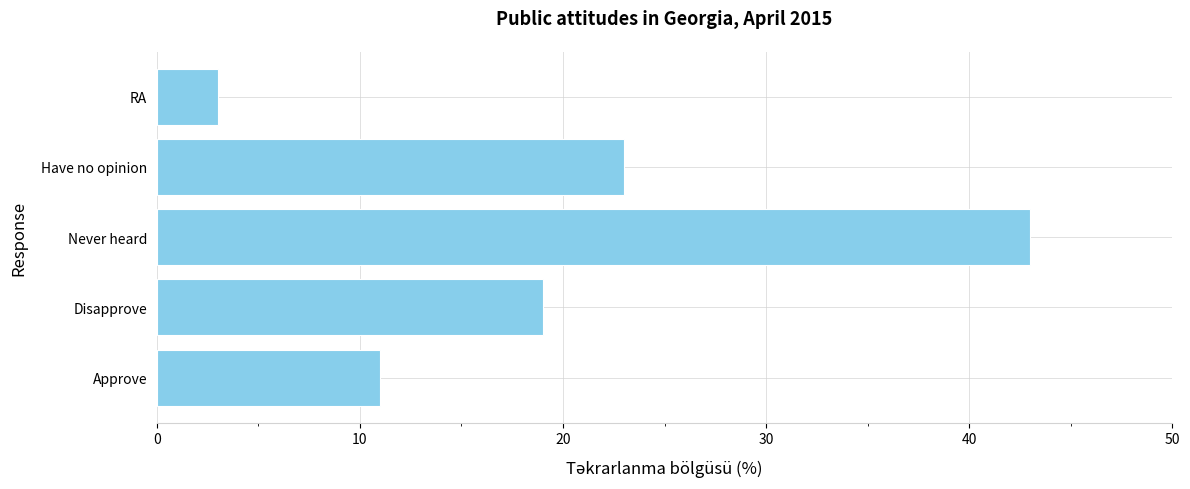

What is the approximate value at Have no opinion, to the nearest 10?

20